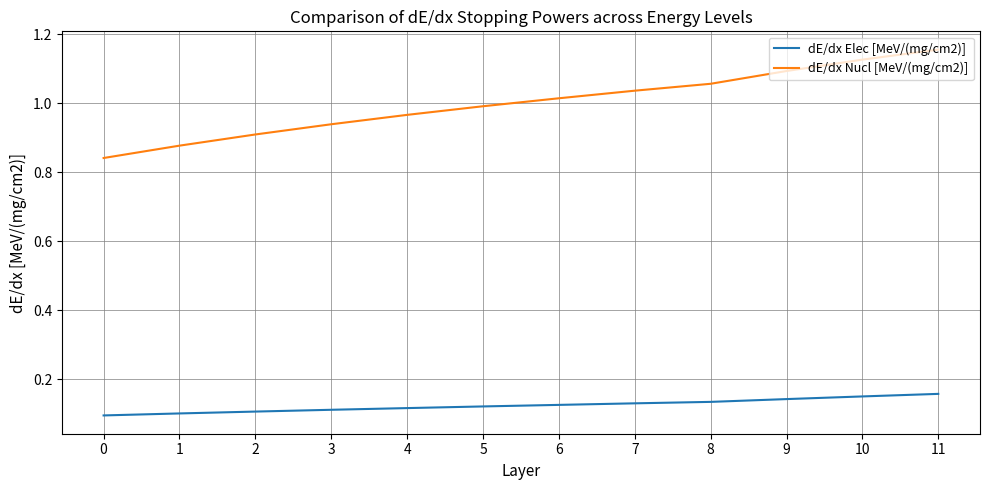

The dE/dx Nucl [MeV/(mg/cm2)] series shows 1.0 at 4. True or false?

True